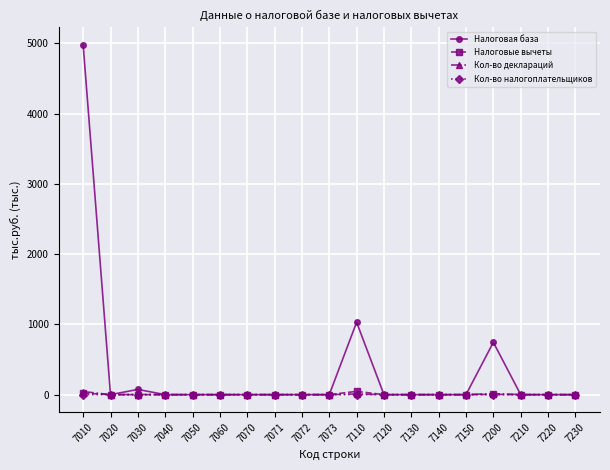

Is the value of Налоговая база at 7010 greater than the value of Налоговые вычеты at 7210?

Yes